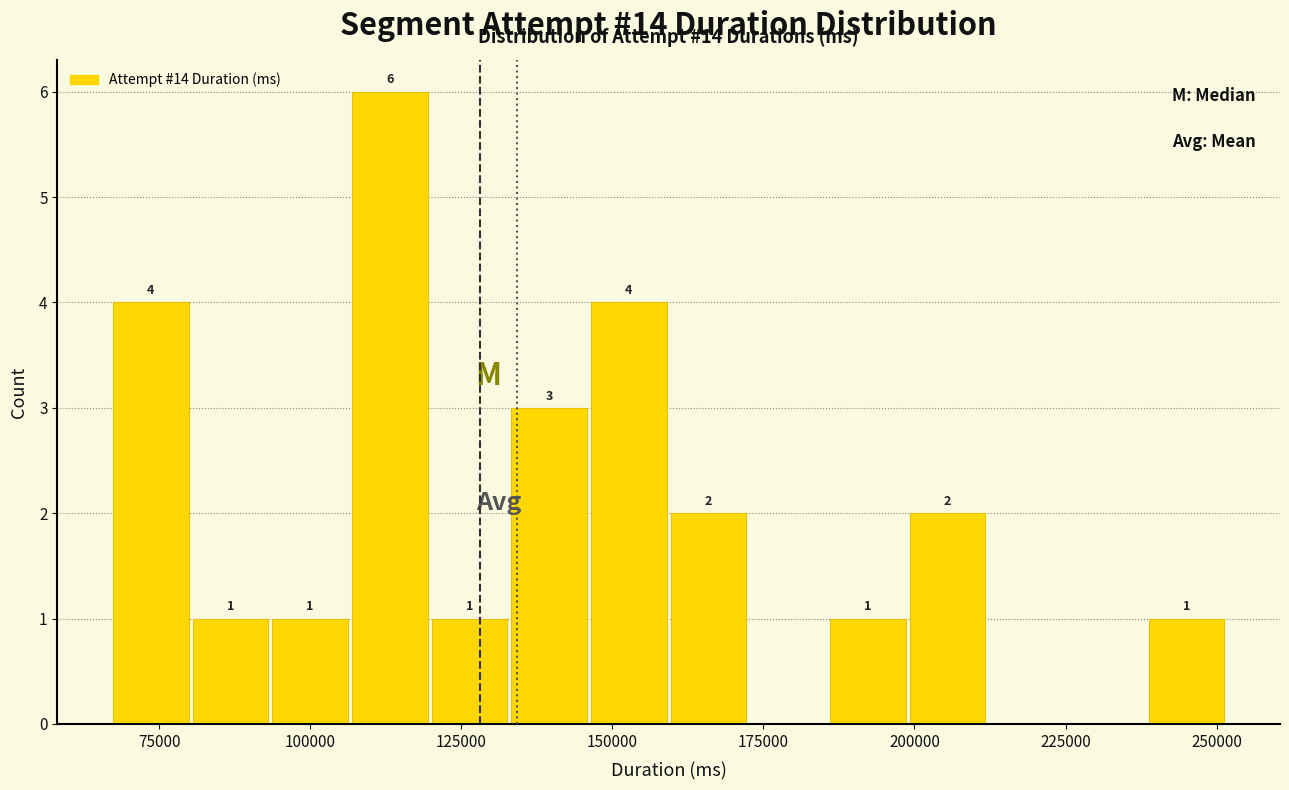

Around what value on the x-axis is the tallest bar? Give the approximate position of its centre, as read against the axis.

115000